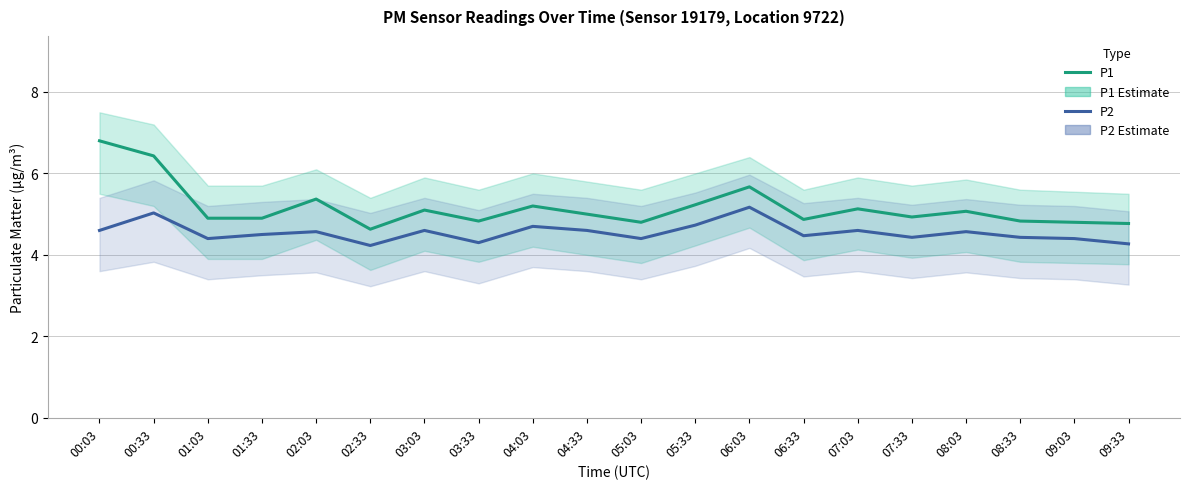

At which label does P1 reach its peak?

00:03